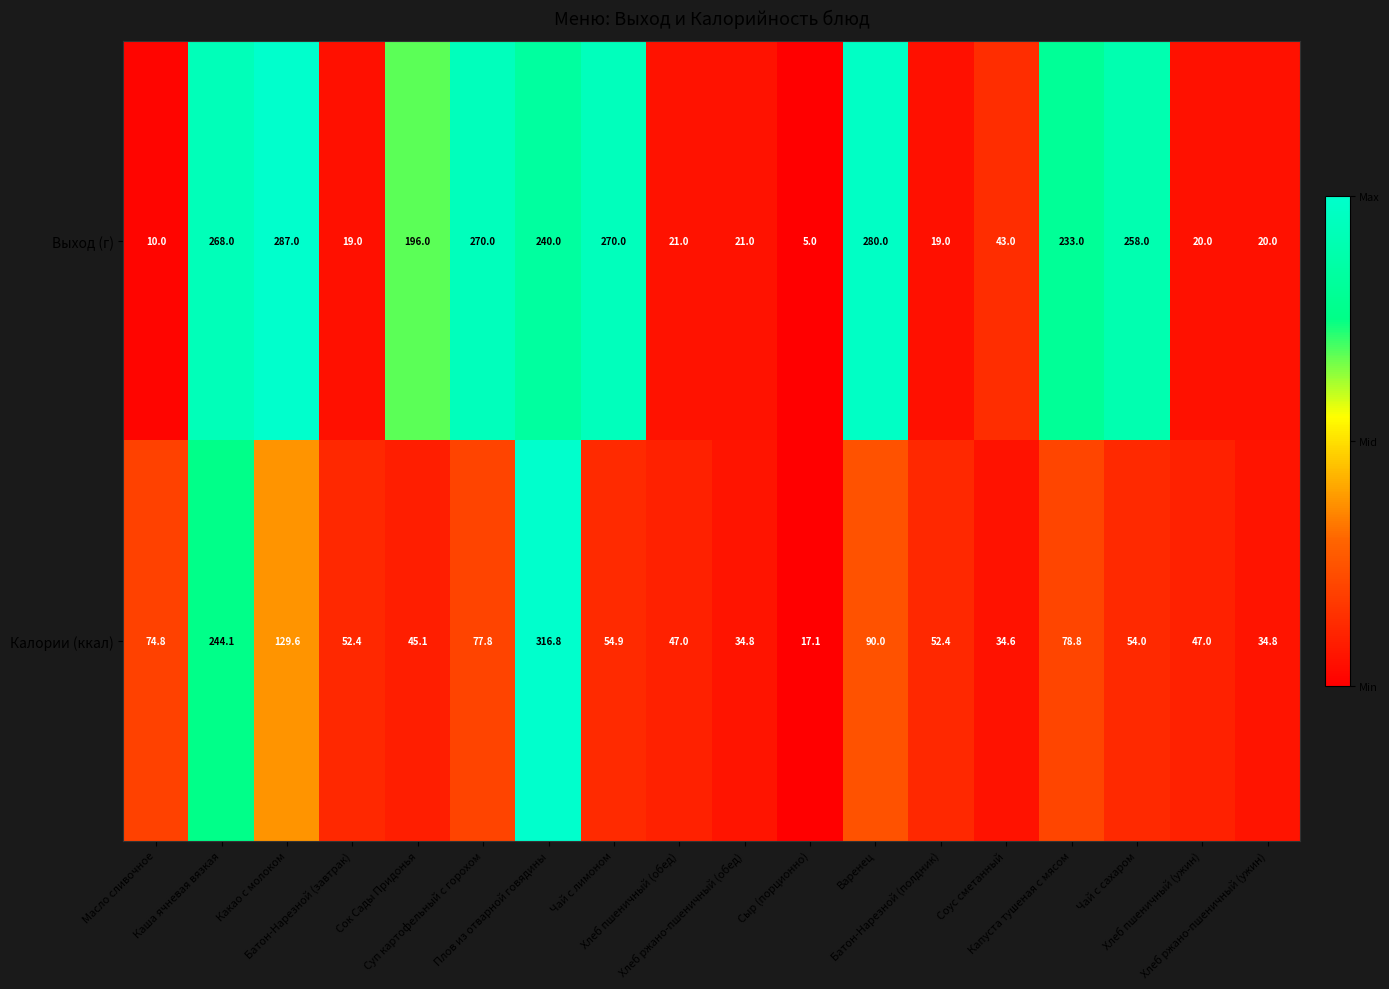

How many series are shown in this chart?

2